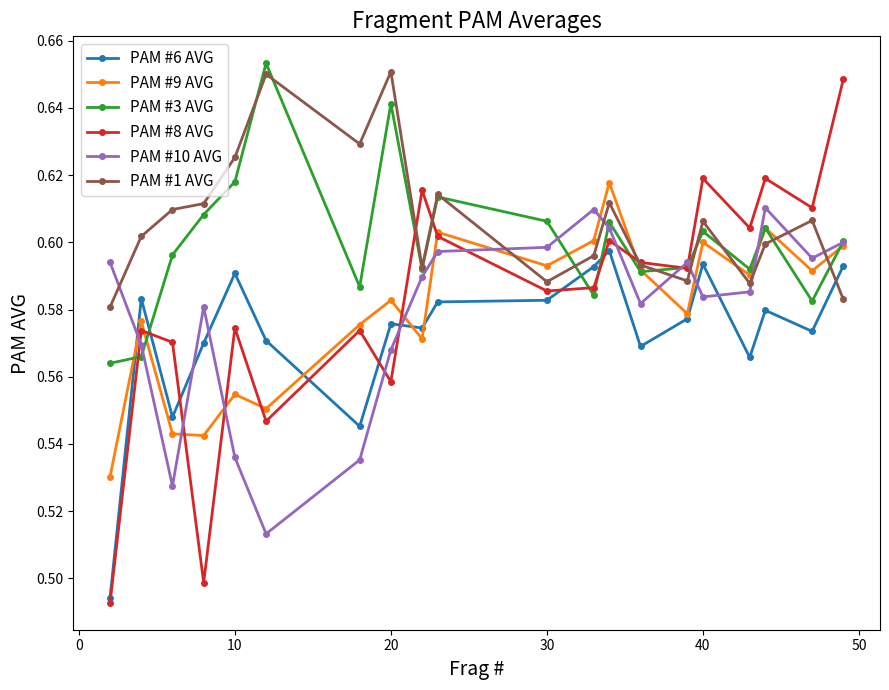

True or false: PAM #1 AVG and PAM #10 AVG intersect in this chart.

True